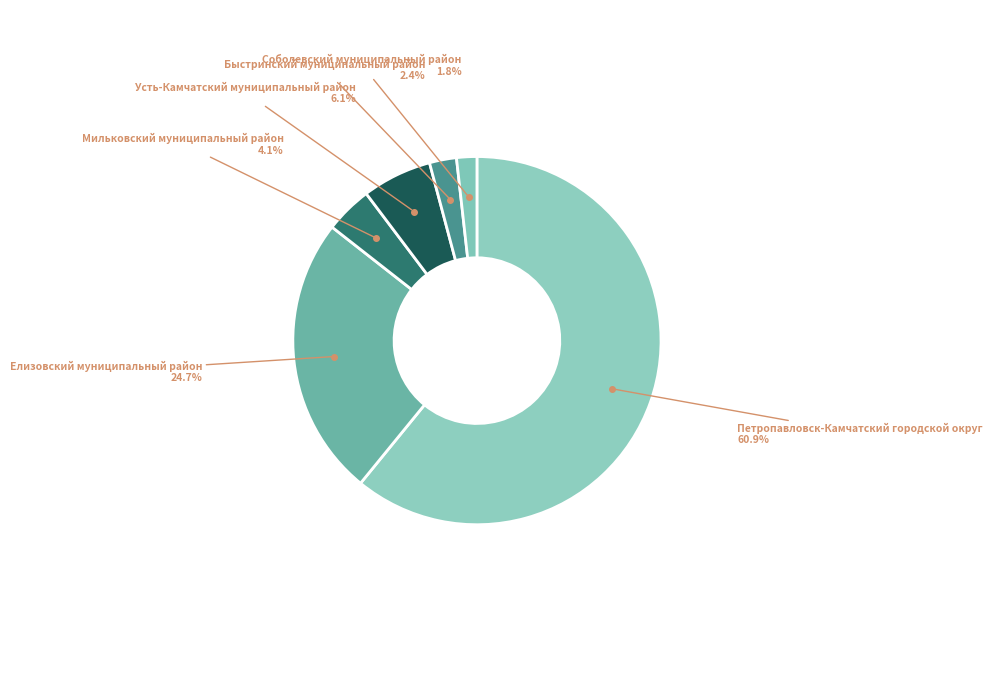

What is the smallest slice in the pie chart?

Соболевский муниципальный район